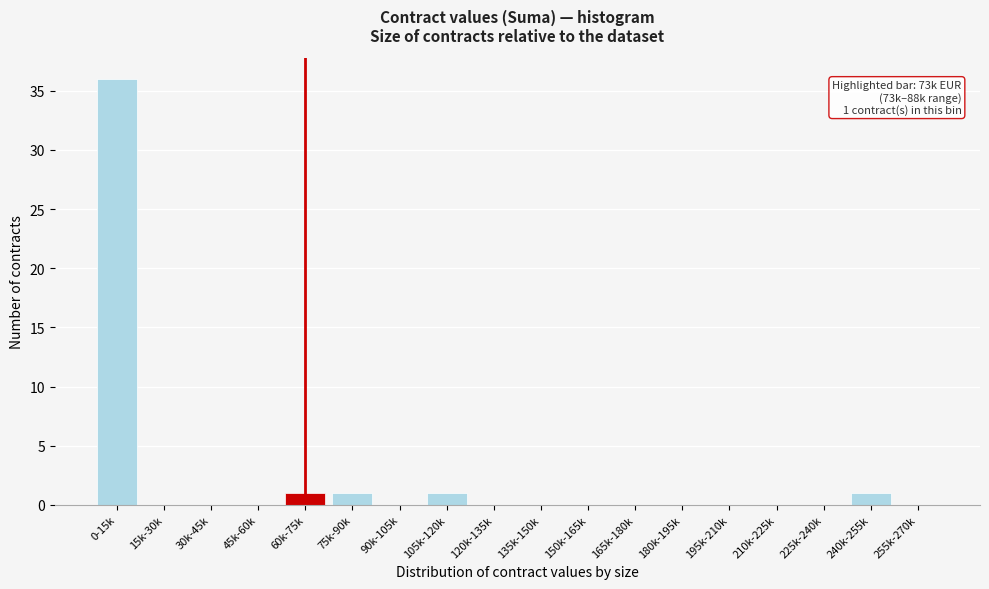

Reading left to right, extract all data points from this chart.

0-15k=36	15k-30k=0	30k-45k=0	45k-60k=0	60k-75k=1	75k-90k=1	90k-105k=0	105k-120k=1	120k-135k=0	135k-150k=0	150k-165k=0	165k-180k=0	180k-195k=0	195k-210k=0	210k-225k=0	225k-240k=0	240k-255k=1	255k-270k=0